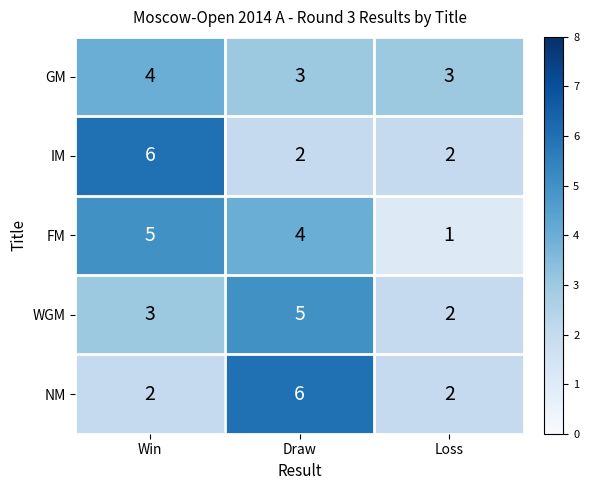

What is the difference between the highest and lowest values at Win?

4